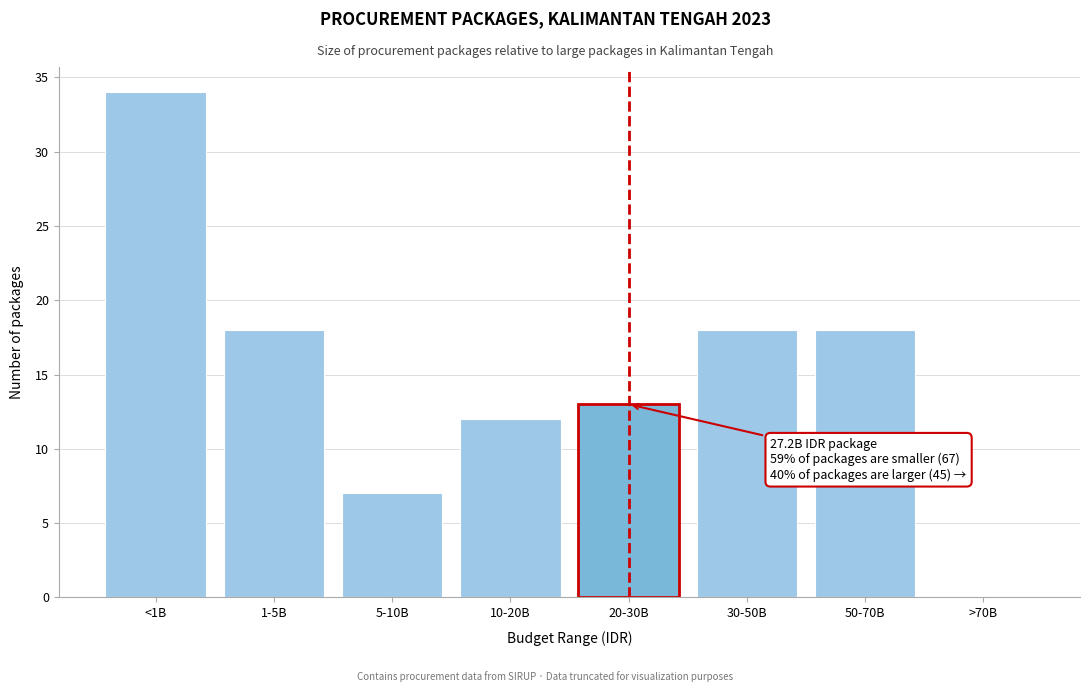

Reading left to right, transcribe all the data shown in this chart.

<1B=34	1-5B=18	5-10B=7	10-20B=12	20-30B=13	30-50B=18	50-70B=18	>70B=0